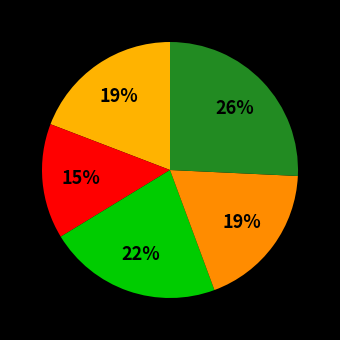

To the nearest percent, what is the average slice percentage?

20%